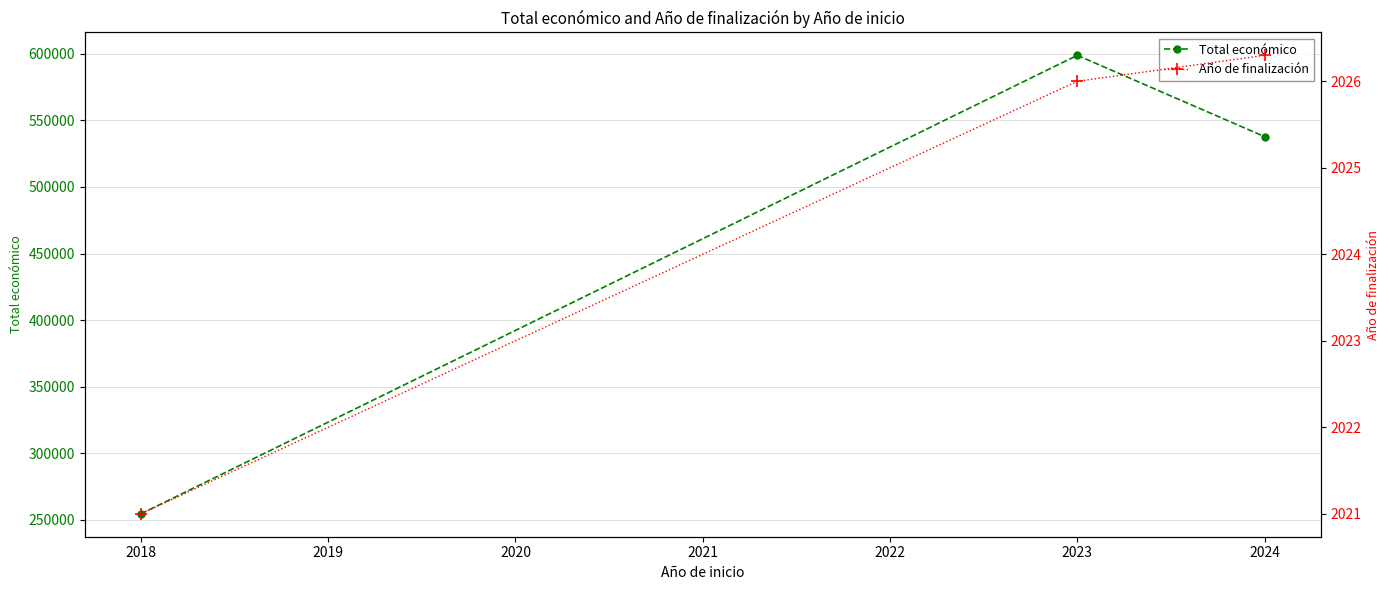

What is the highest value of the Total económico series?

598909.0